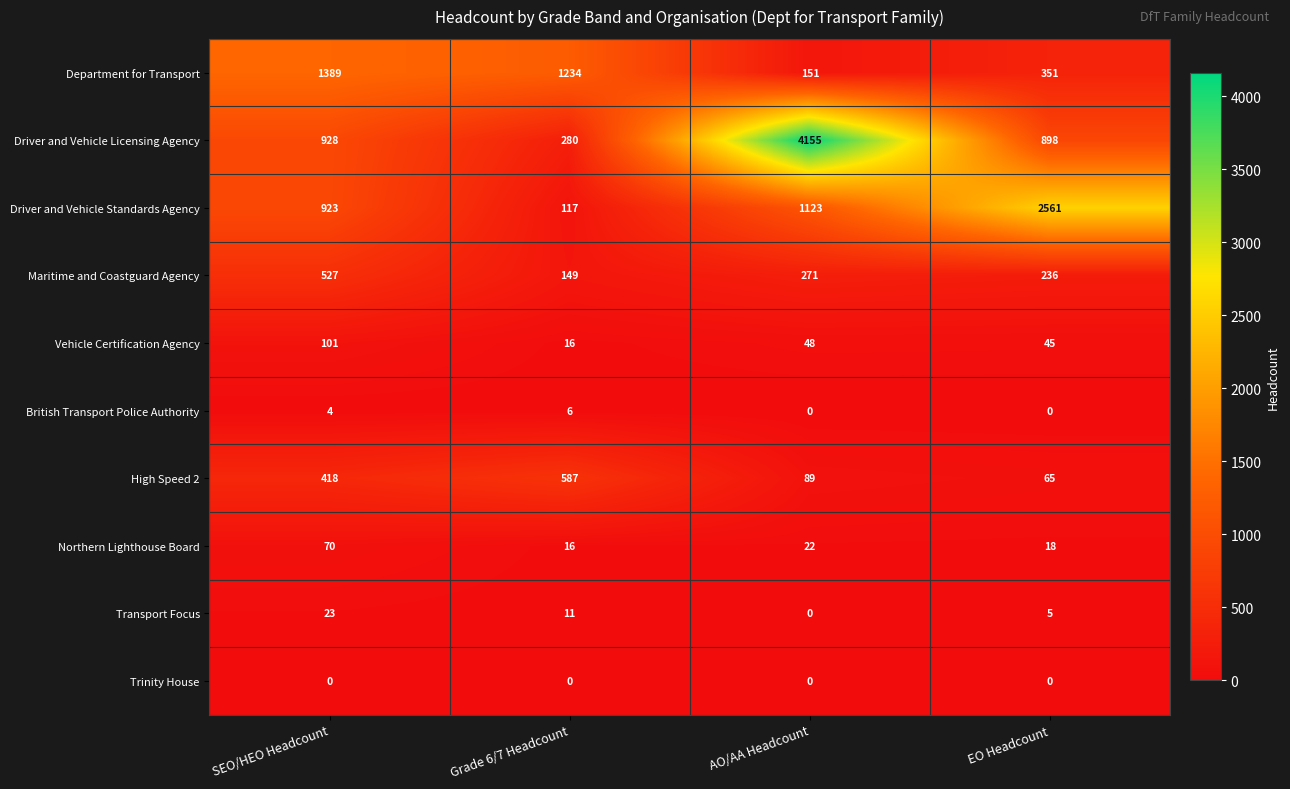

True or false: Driver and Vehicle Standards Agency has a value of 1570 at SEO/HEO Headcount.

False